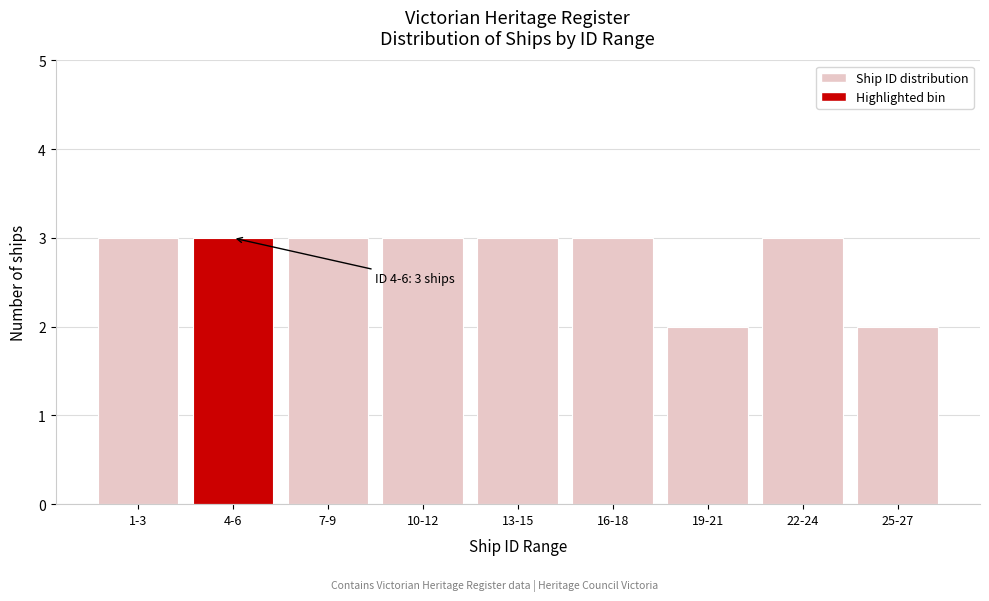

Reading left to right, extract all data points from this chart.

3	3	3	3	3	3	2	3	2